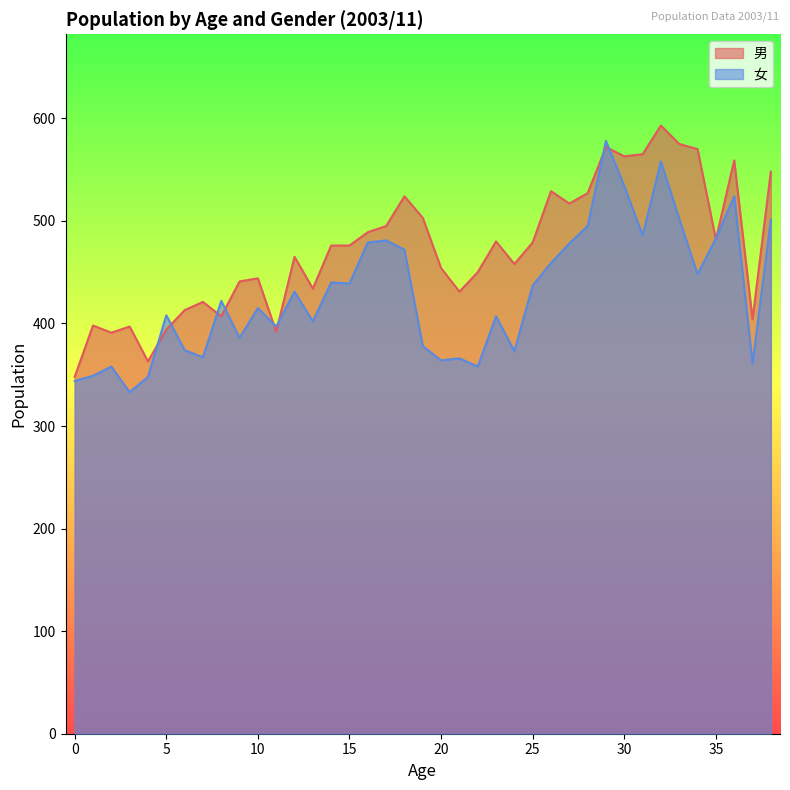

The value of 男 at 36 is 177. True or false?

False